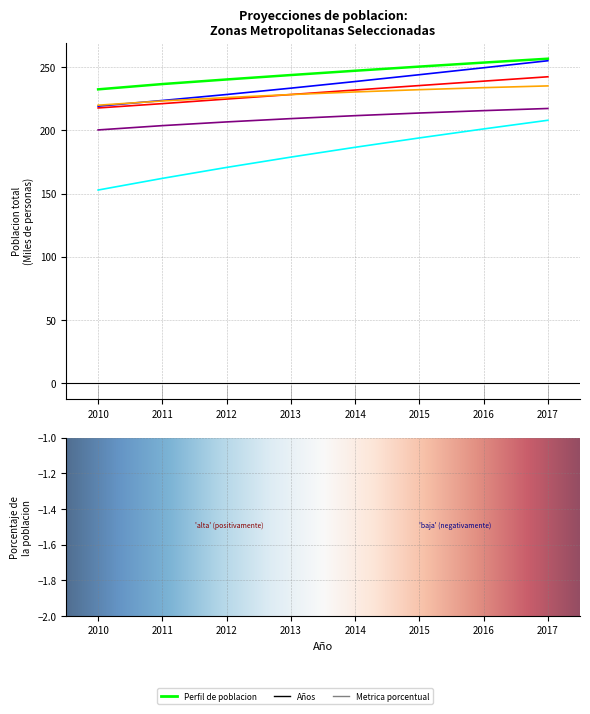

Which has a higher value, 2013 or 2016?

2016